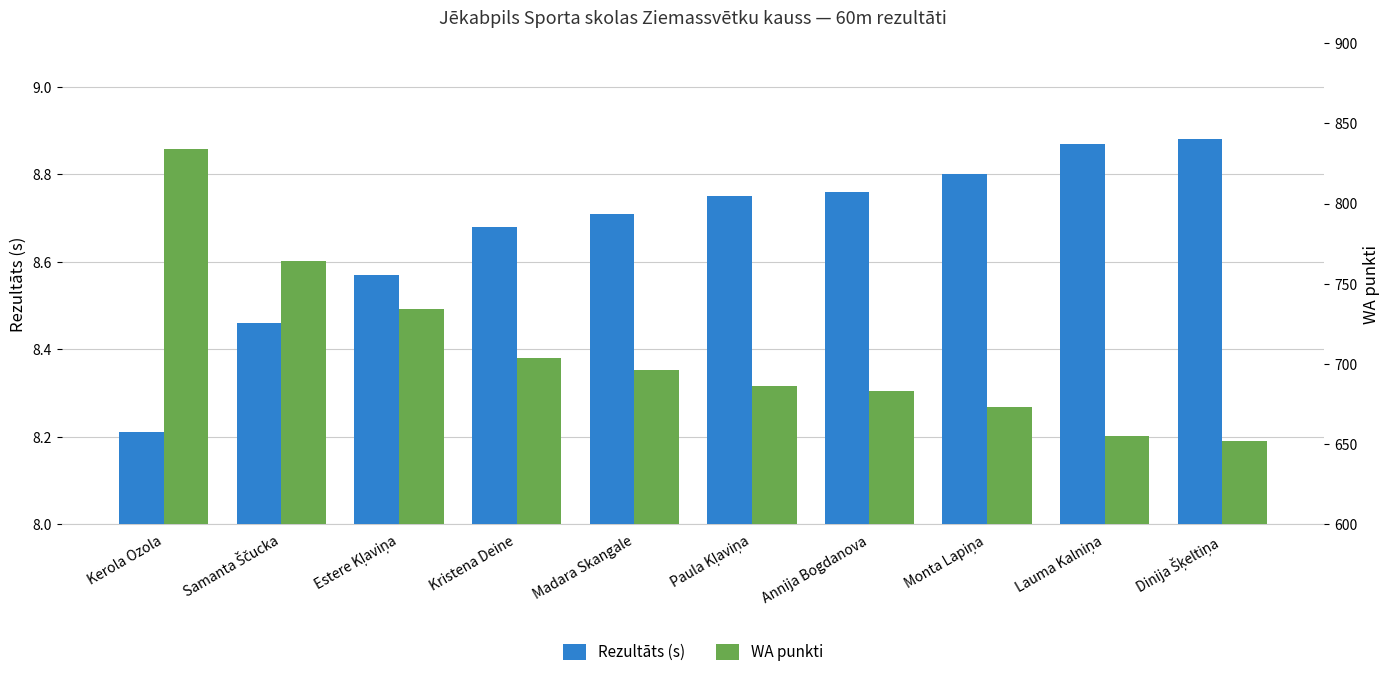

Which has a higher value, Estere Kļaviņa or Lauma Kalniņa?

Lauma Kalniņa